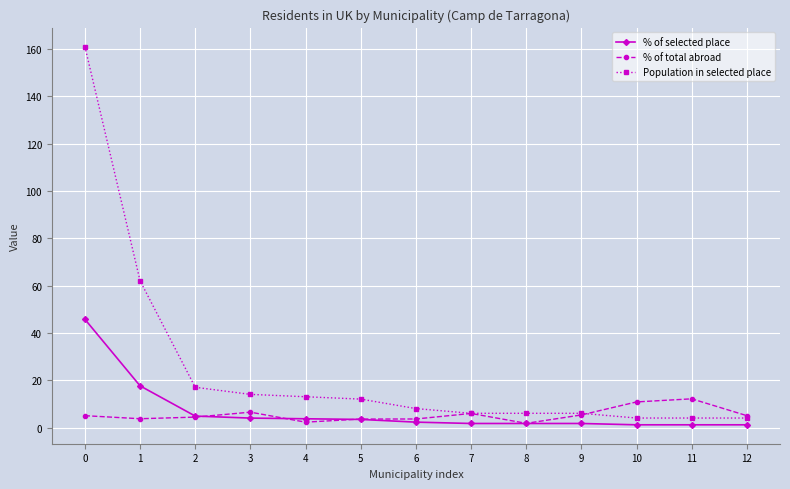

What is the greatest value displayed?

161.0